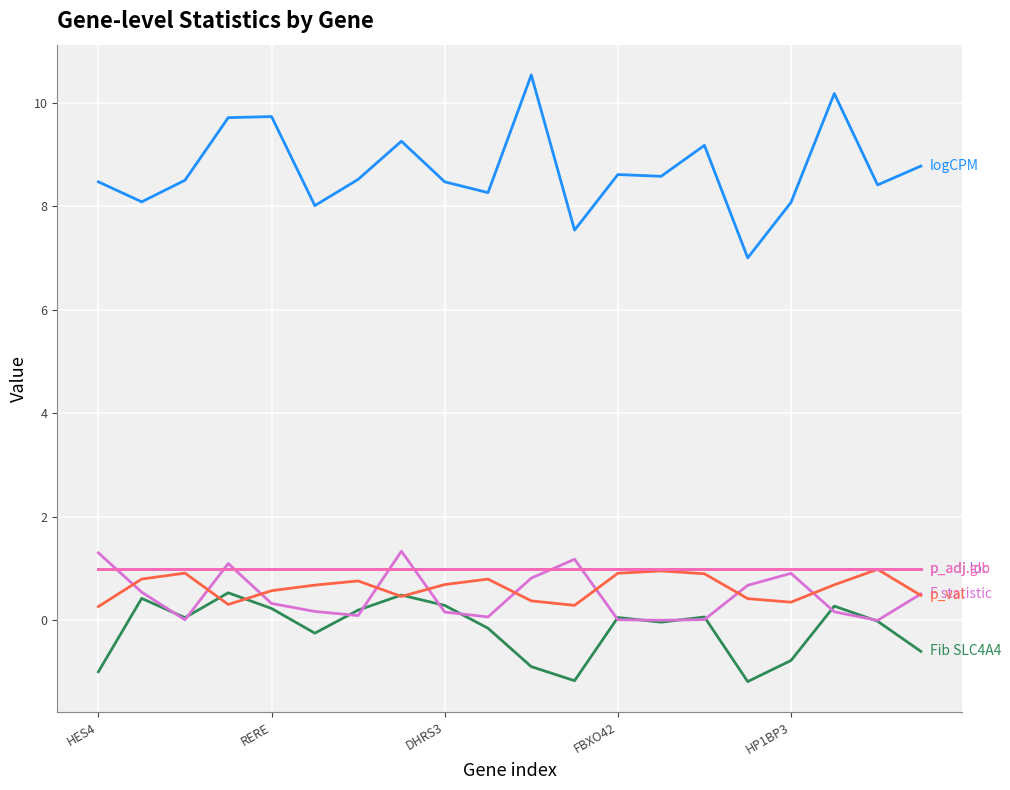

What is the minimum value shown in the chart?

-1.2